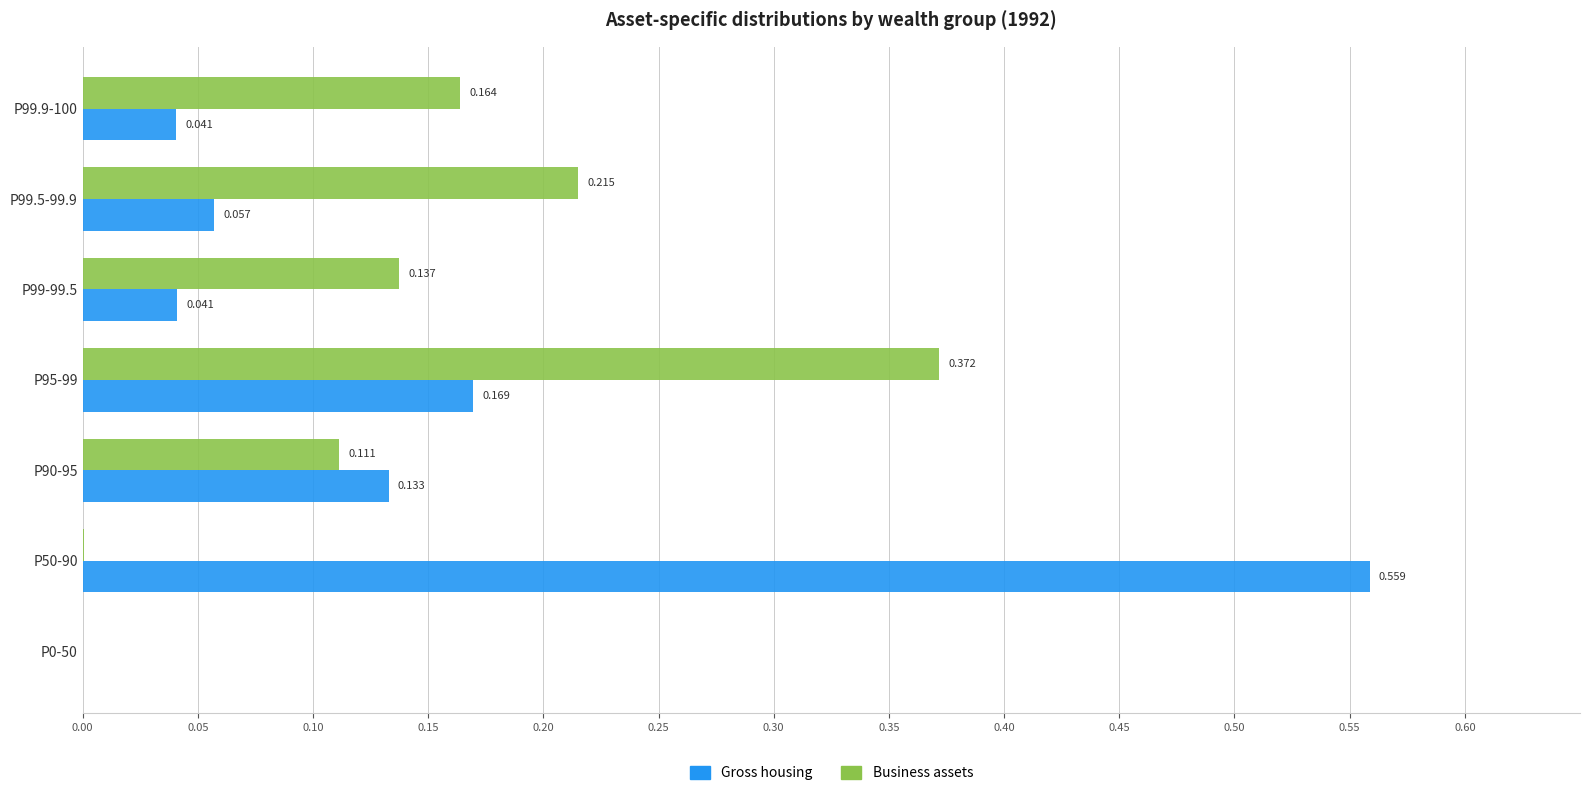

Between P90-95 and P99.9-100, which series saw the biggest shift?

Gross housing